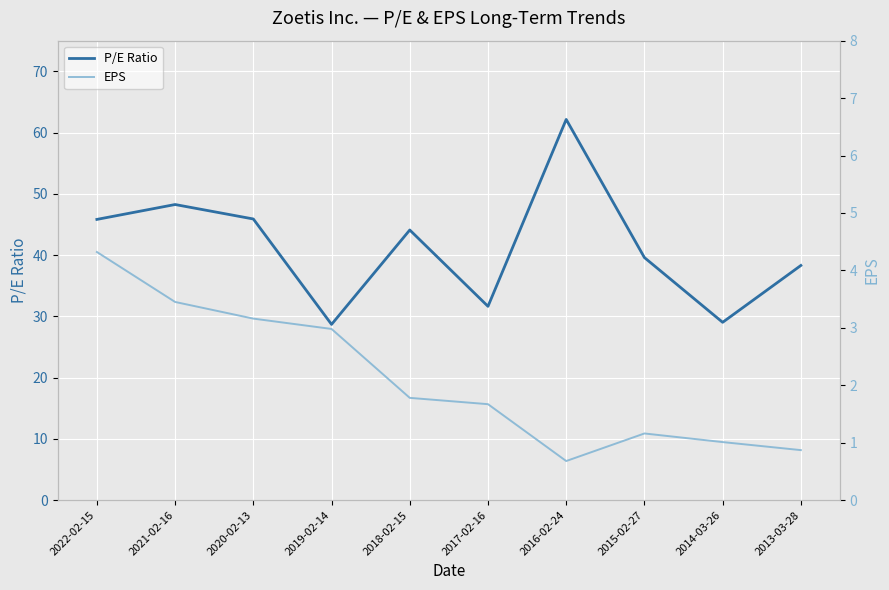

What is the difference between the EPS values at 2013-03-28 and 2014-03-26?

0.1